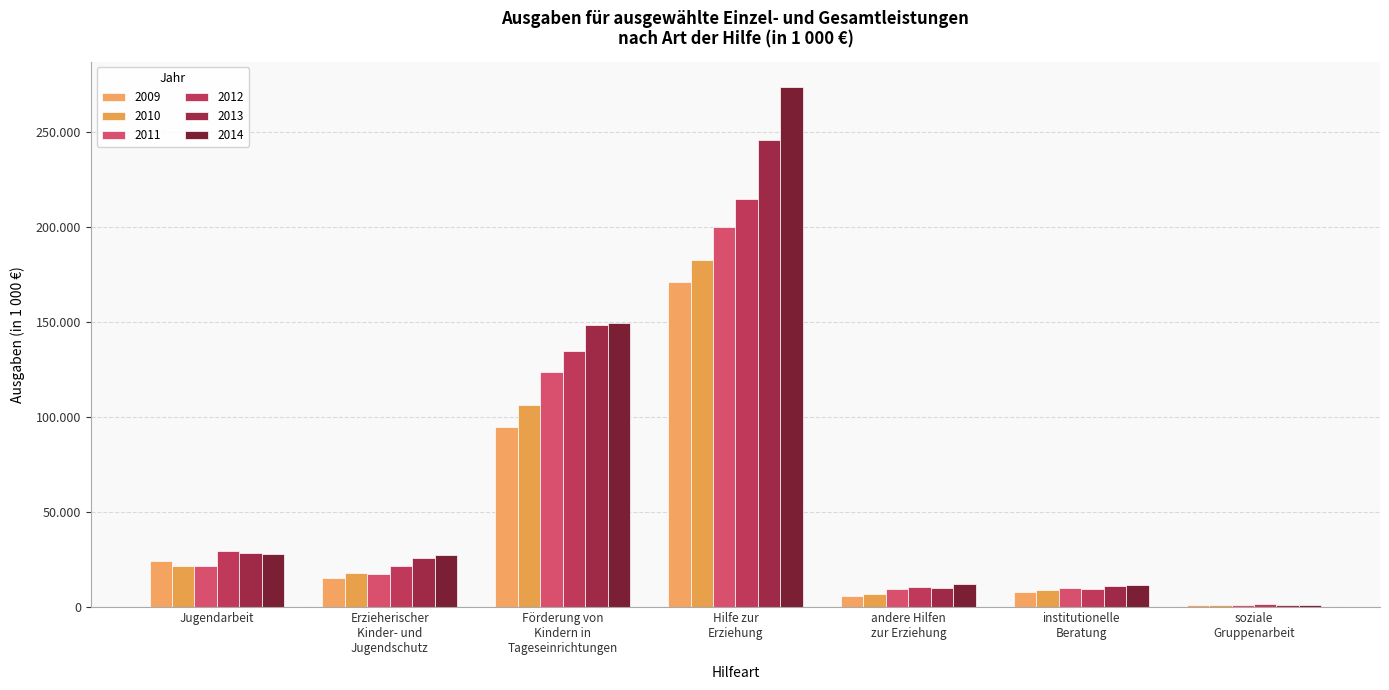

Which series changed the most between andere Hilfen
zur Erziehung and soziale
Gruppenarbeit?

2014